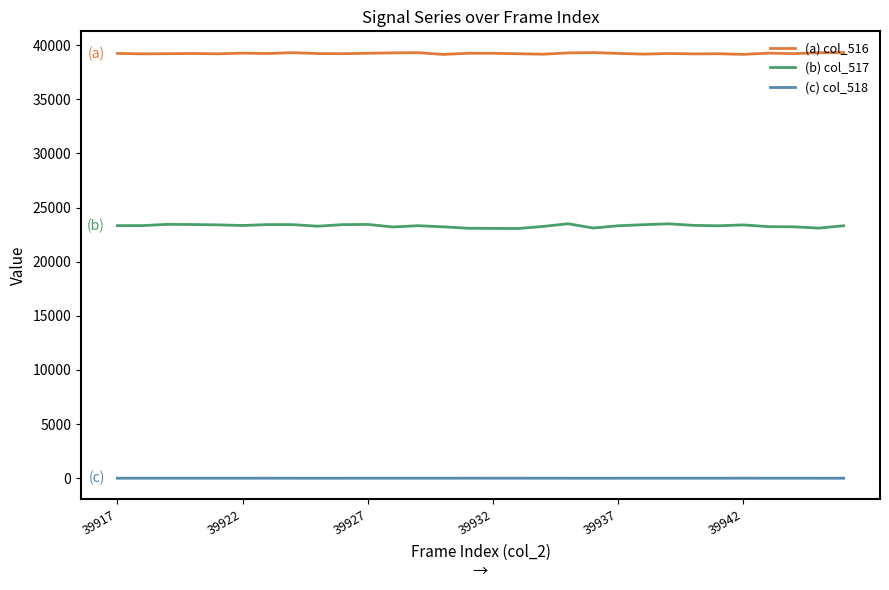

How many series are shown in this chart?

3